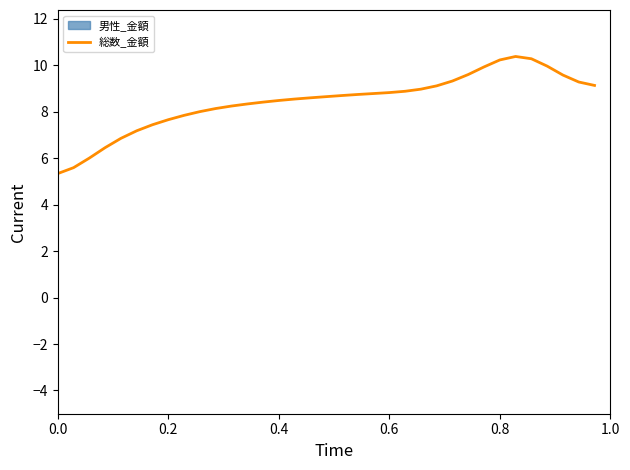

Is it true that the value at 0.4 is 4.0?

False